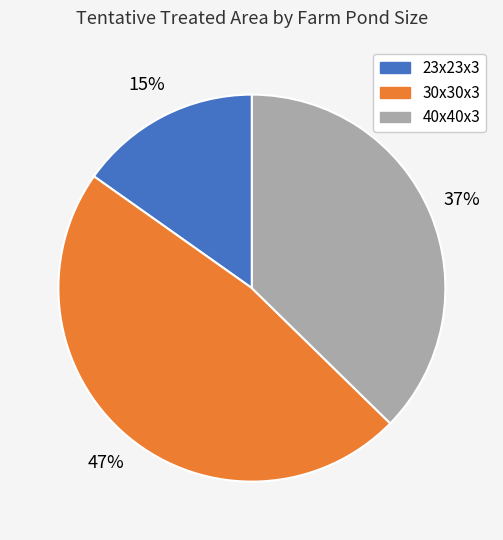

Is the sum of 30x30x3 and 23x23x3 greater than half?

Yes